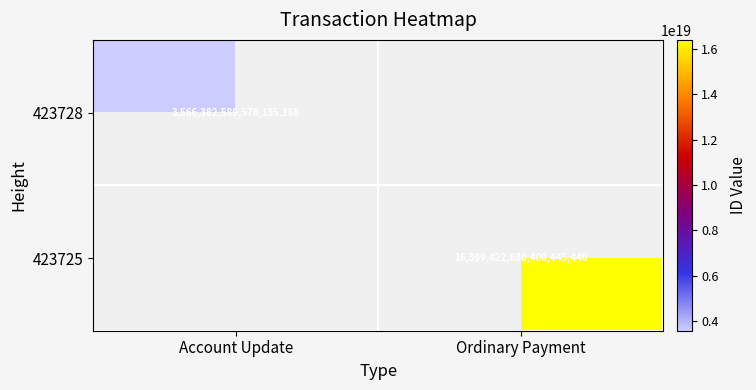

Is it true that 423725 equals 16399422880400445440 at Ordinary Payment?

True